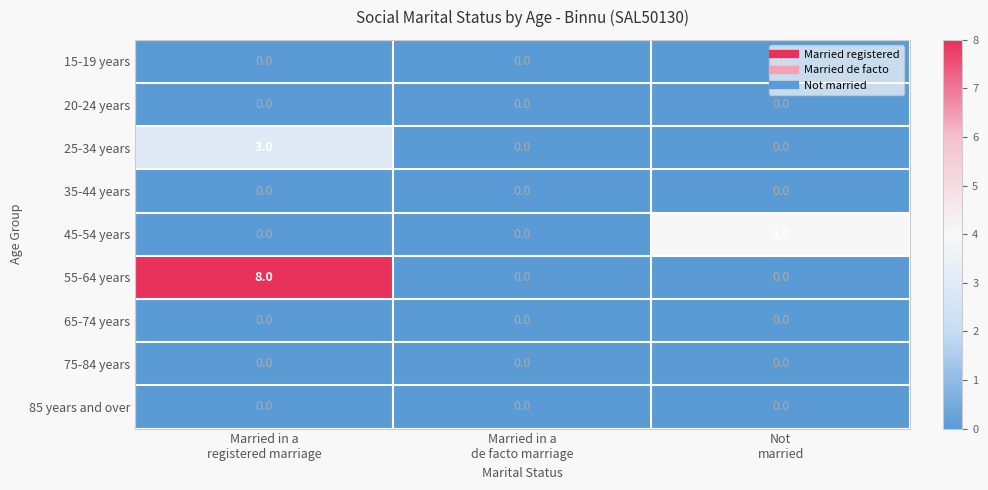

How many distinct data groups are displayed?

9